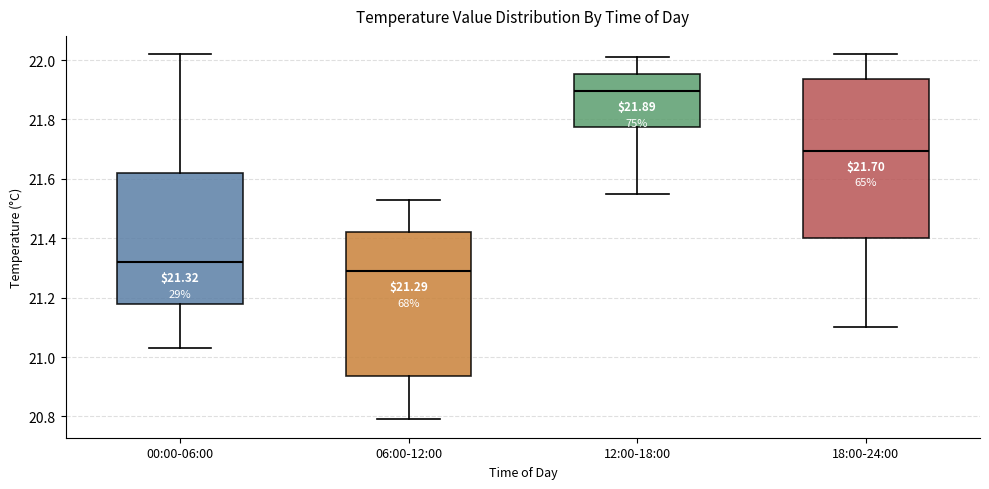

Which box's median line is the lowest?

06:00-12:00